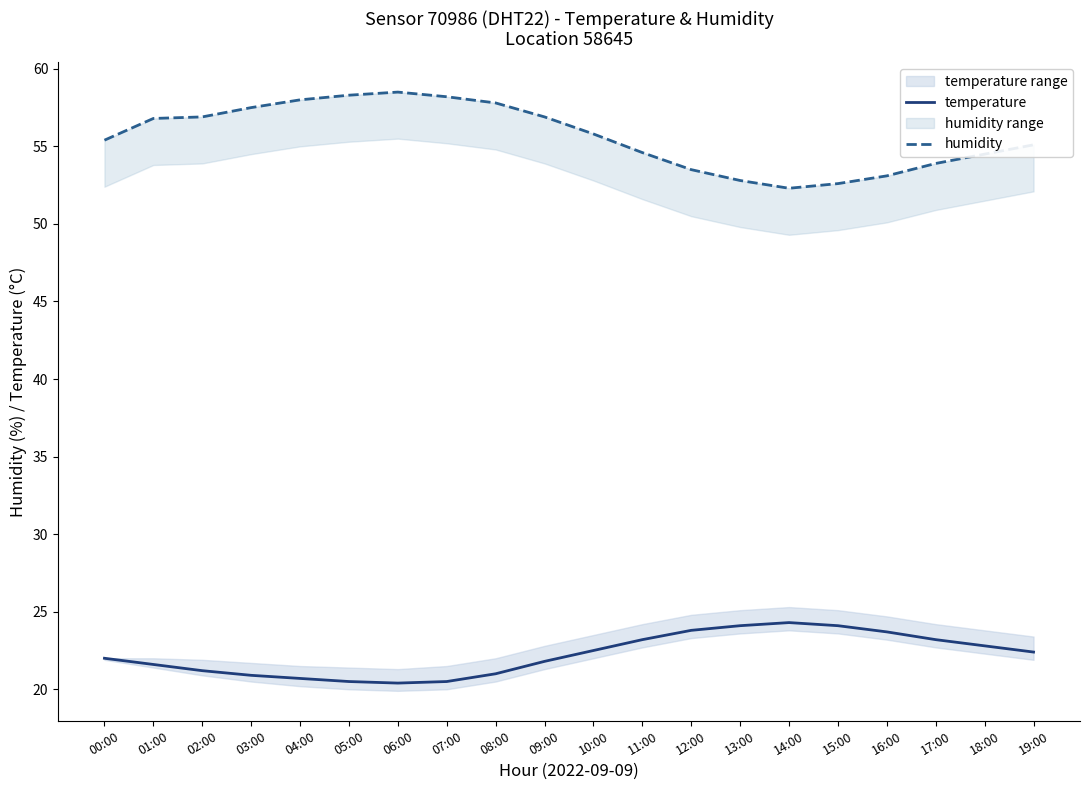

What are all the series names shown in the legend?

temperature, humidity